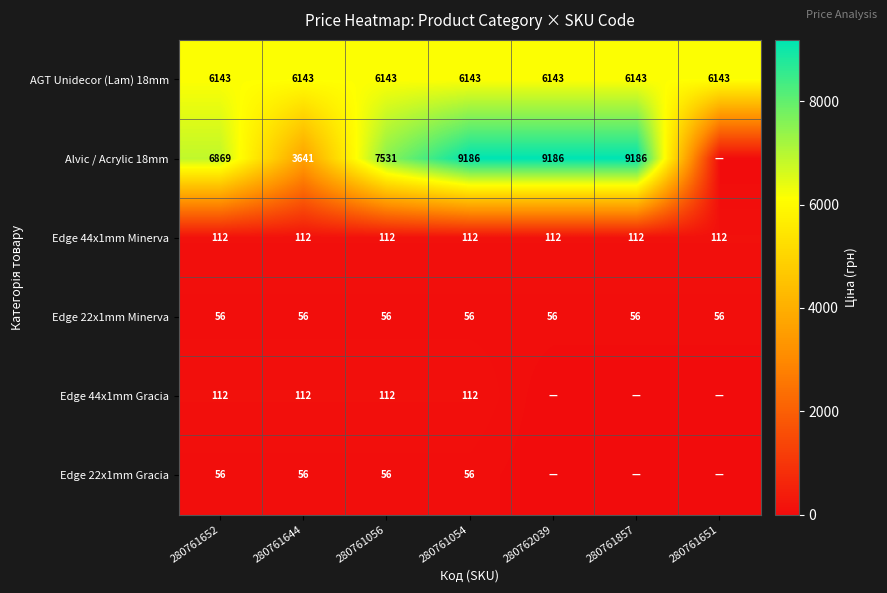

What is the sum of the AGT Unidecor (Lam) 18mm values at 280761644 and 280761651?

12286